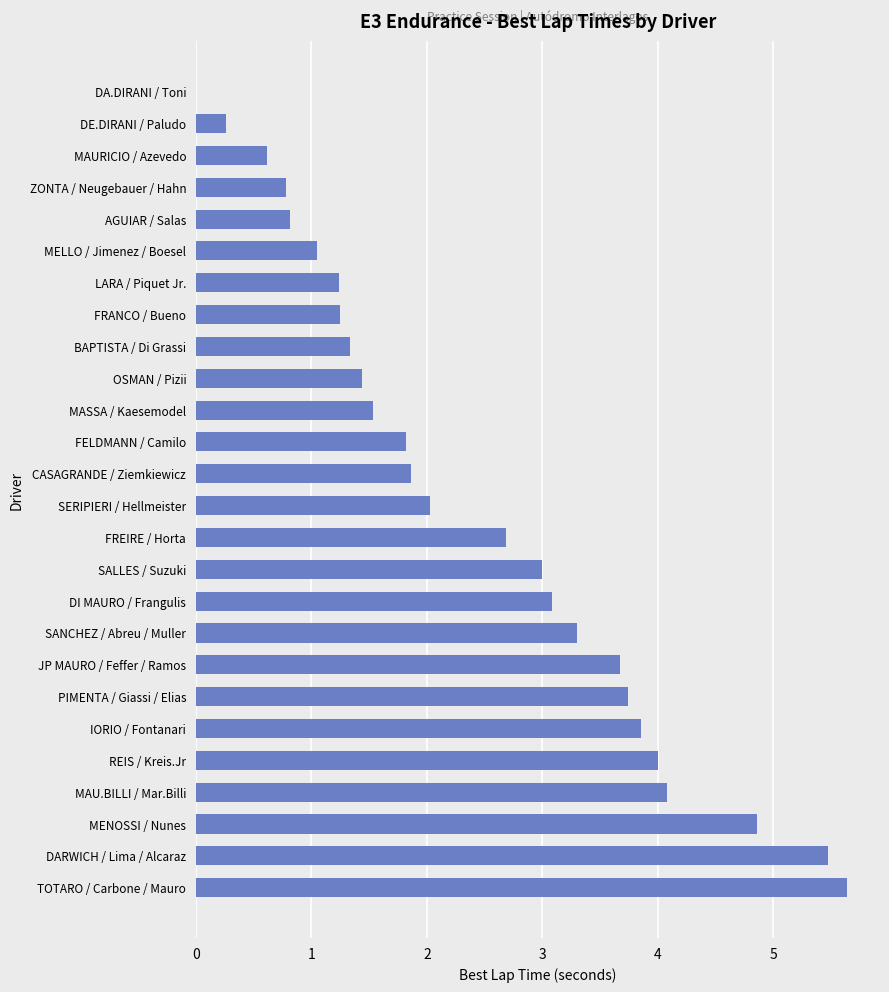

The value at BAPTISTA / Di Grassi is 0.4. True or false?

False